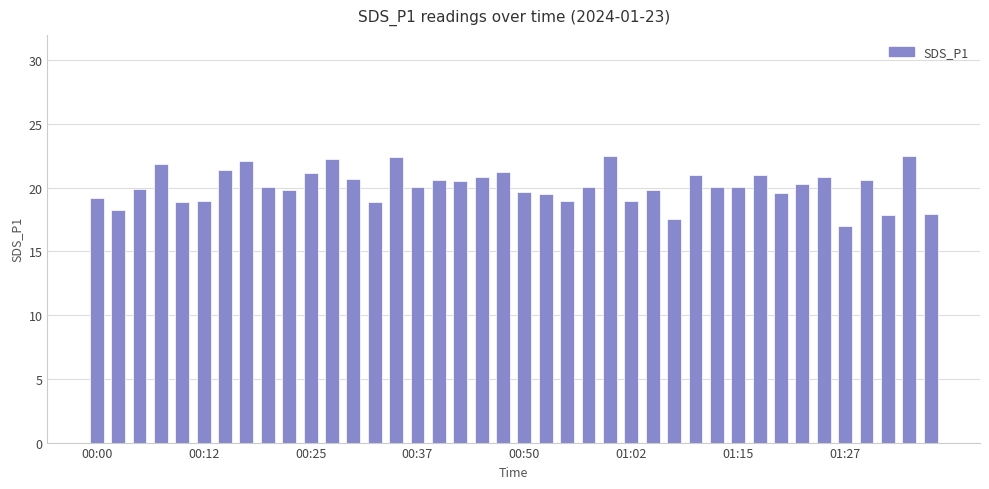

What is the value of the 5th bar from the left?

18.9